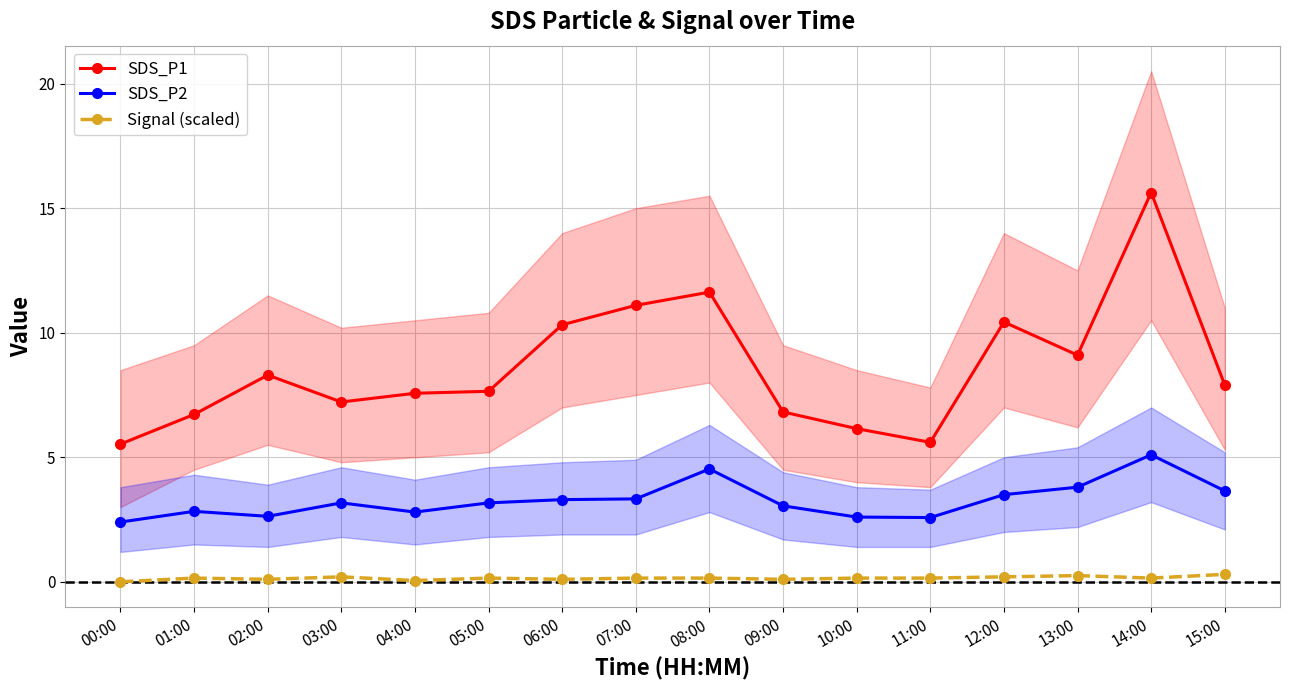

How many data points in SDS_P1 are less than 7?

5